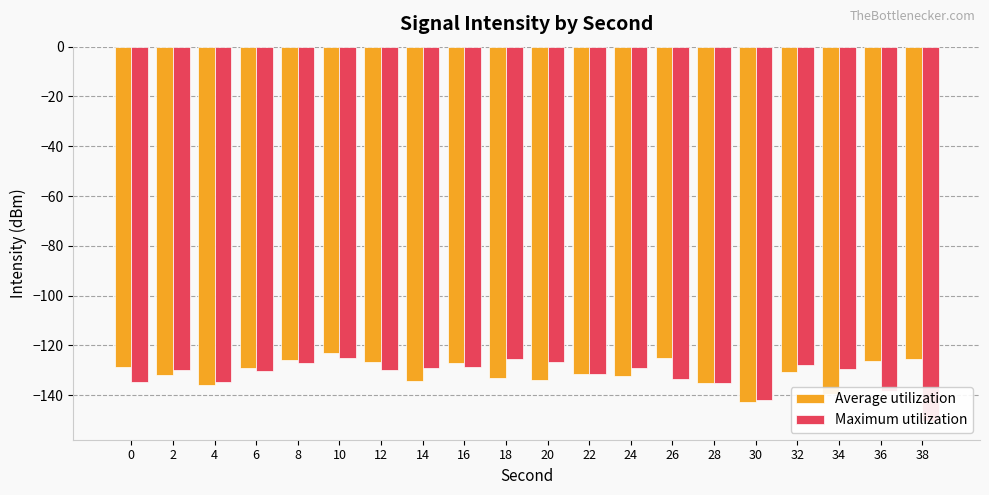

What are all the series names shown in the legend?

Average utilization, Maximum utilization